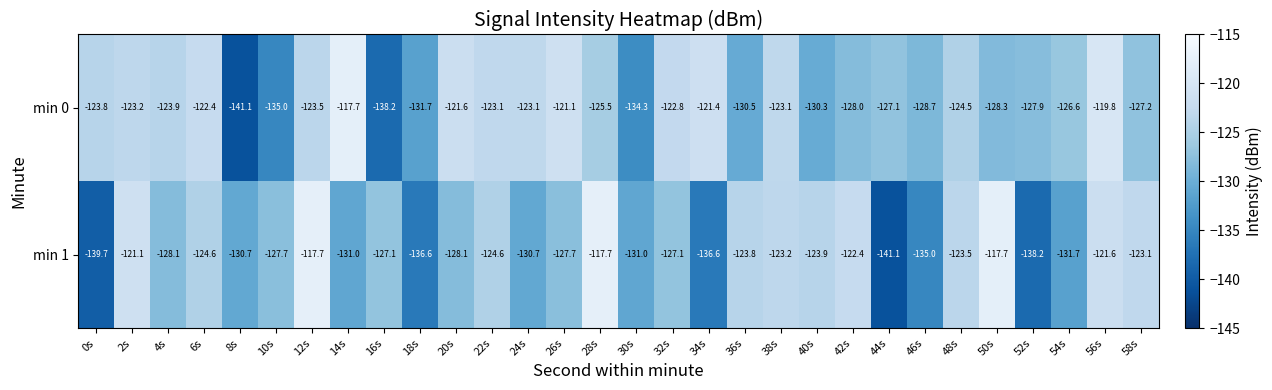

Which series has the largest total across all categories?

min 0